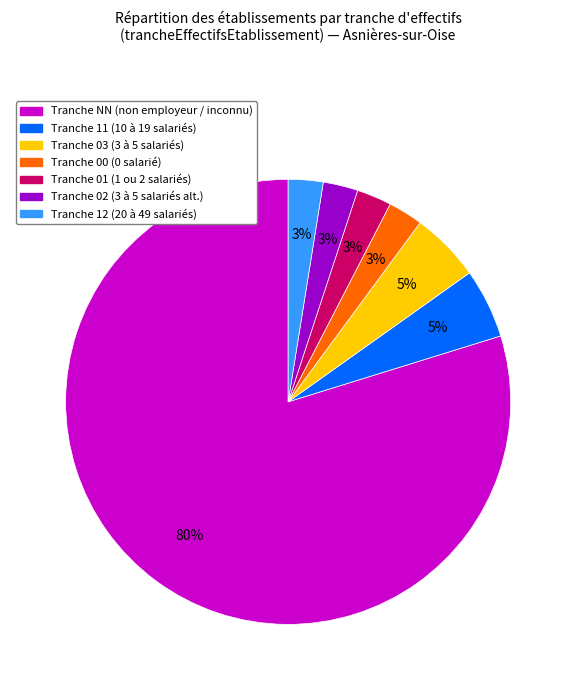

To the nearest percent, what is the average slice percentage?

14%